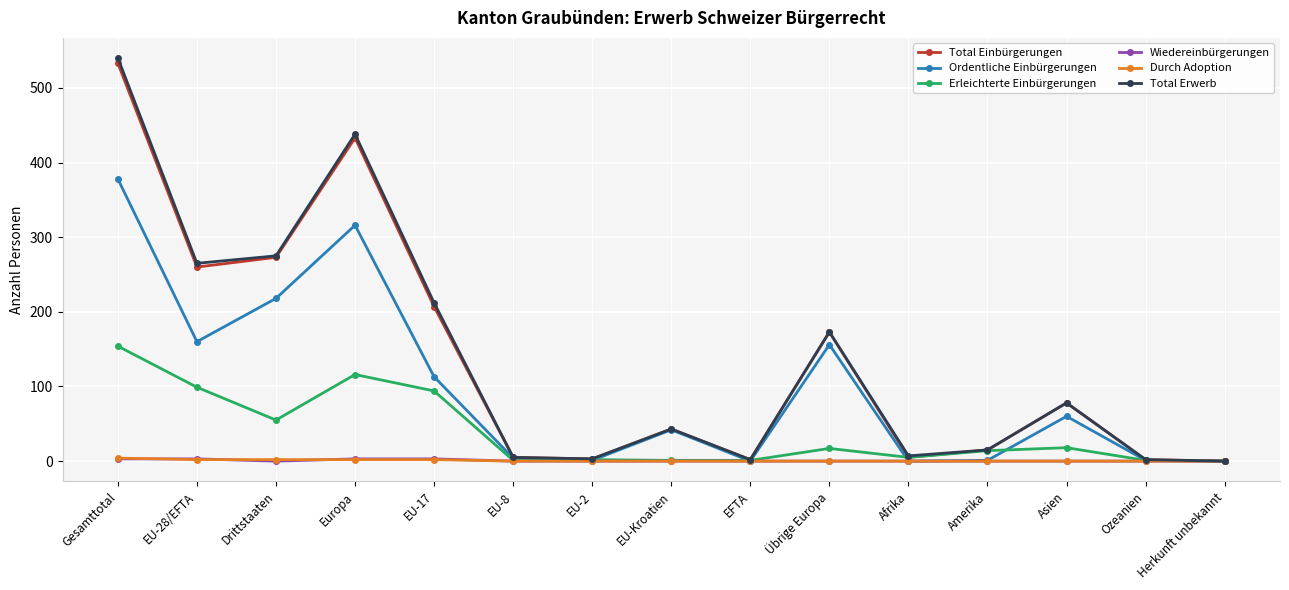

At which category is the sum across all series the highest?

Gesamttotal